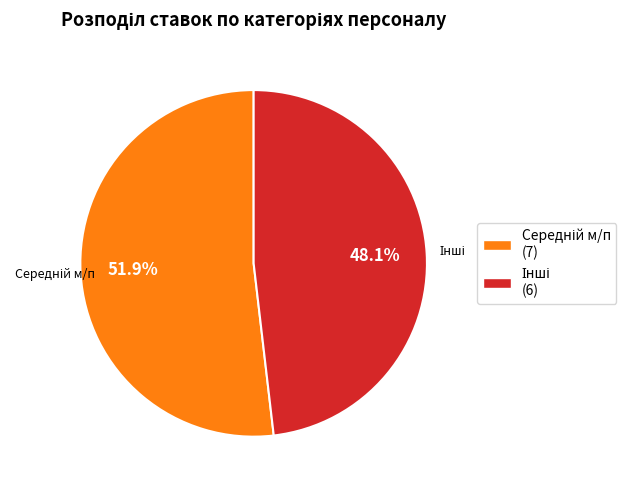

Is there a majority slice in this chart?

Yes